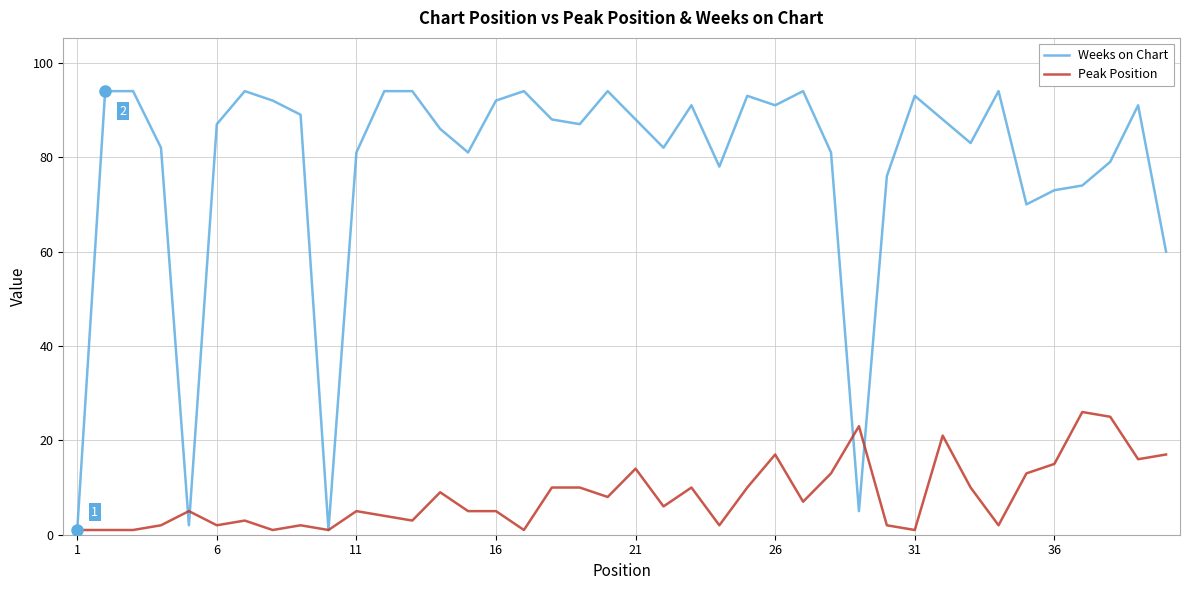

Which series has the widest spread of values?

Weeks on Chart